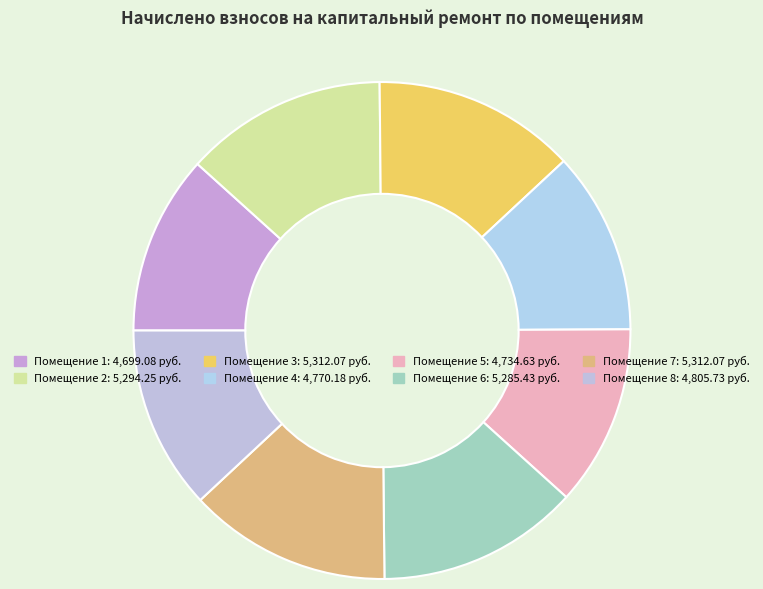

How many segments does this pie chart have?

8